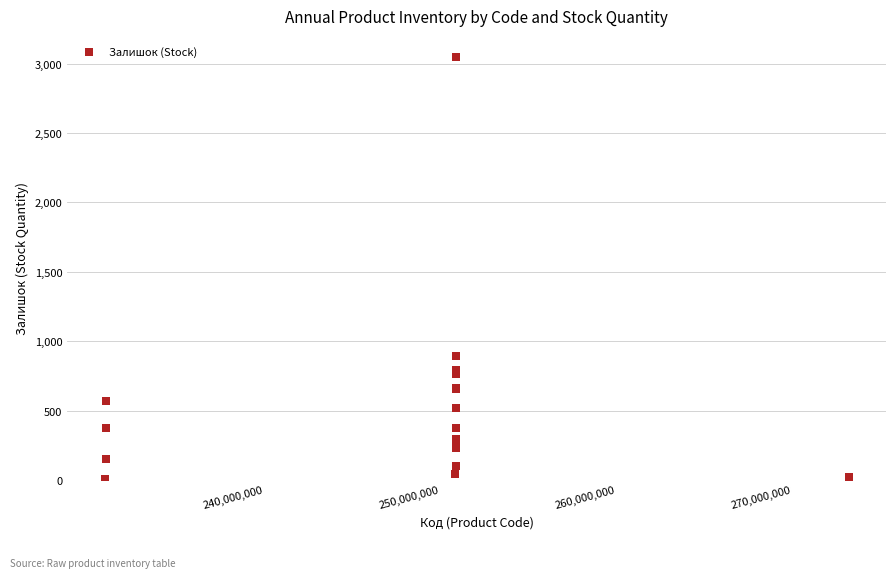

What Y value in the scatter plot is closest to 1525?

894